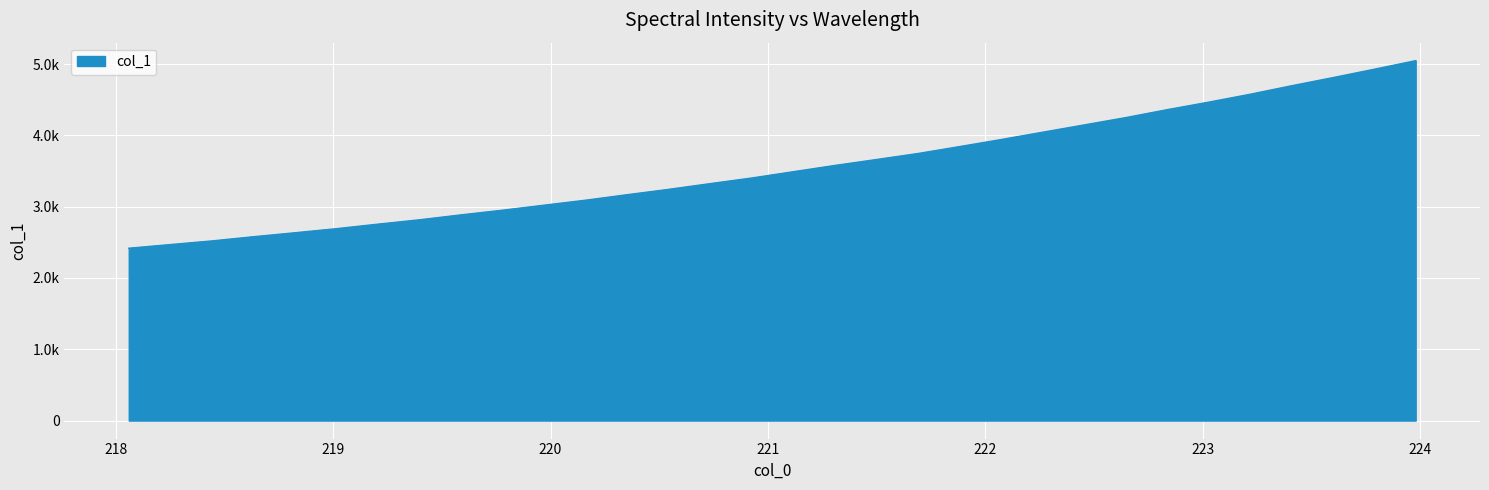

Which label corresponds to the largest value in the chart?

223.9802